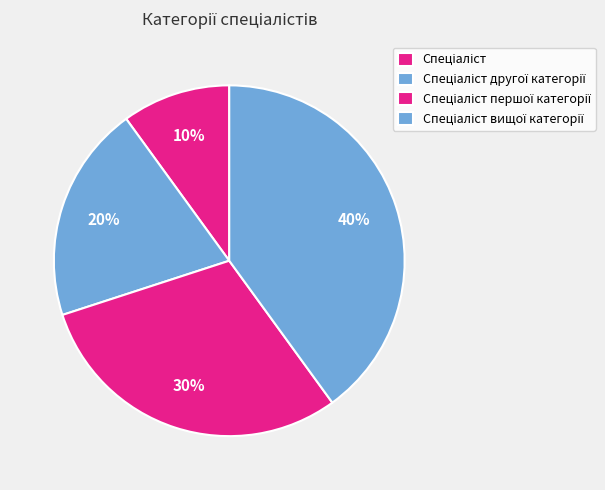

How many slices are in this pie chart?

4